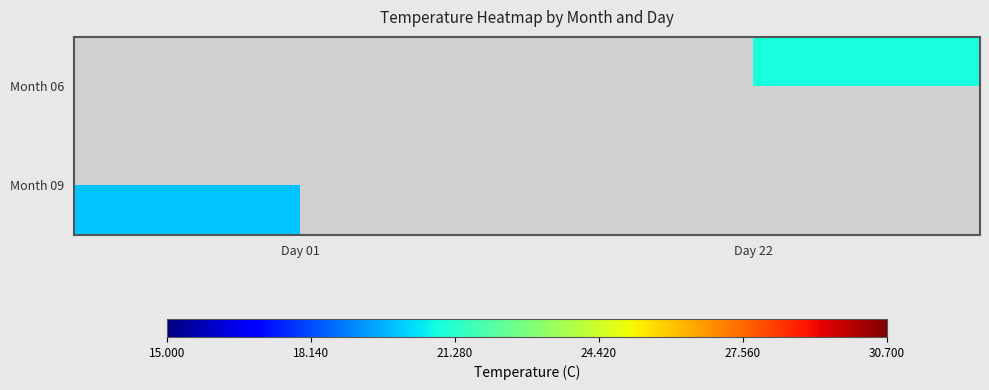

Which category has the highest value in the Month 09 series?

Day 01